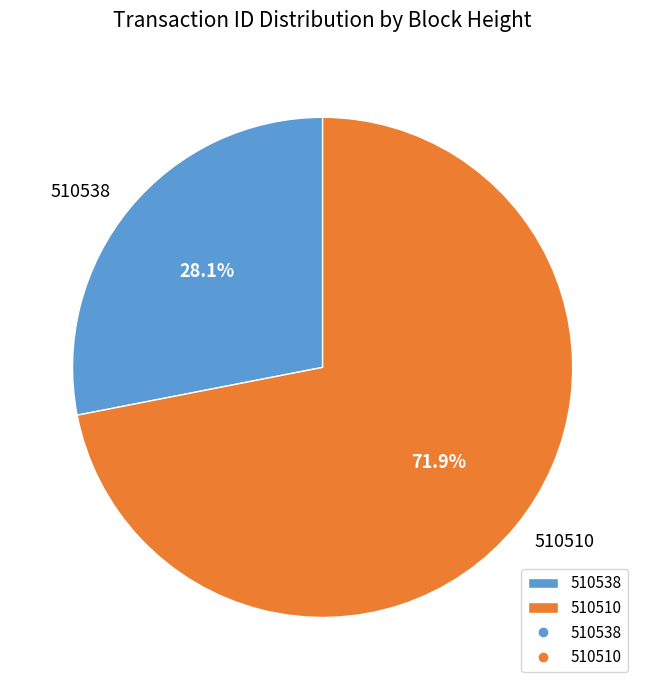

To the nearest percent, what portion does 510538 represent?

28%